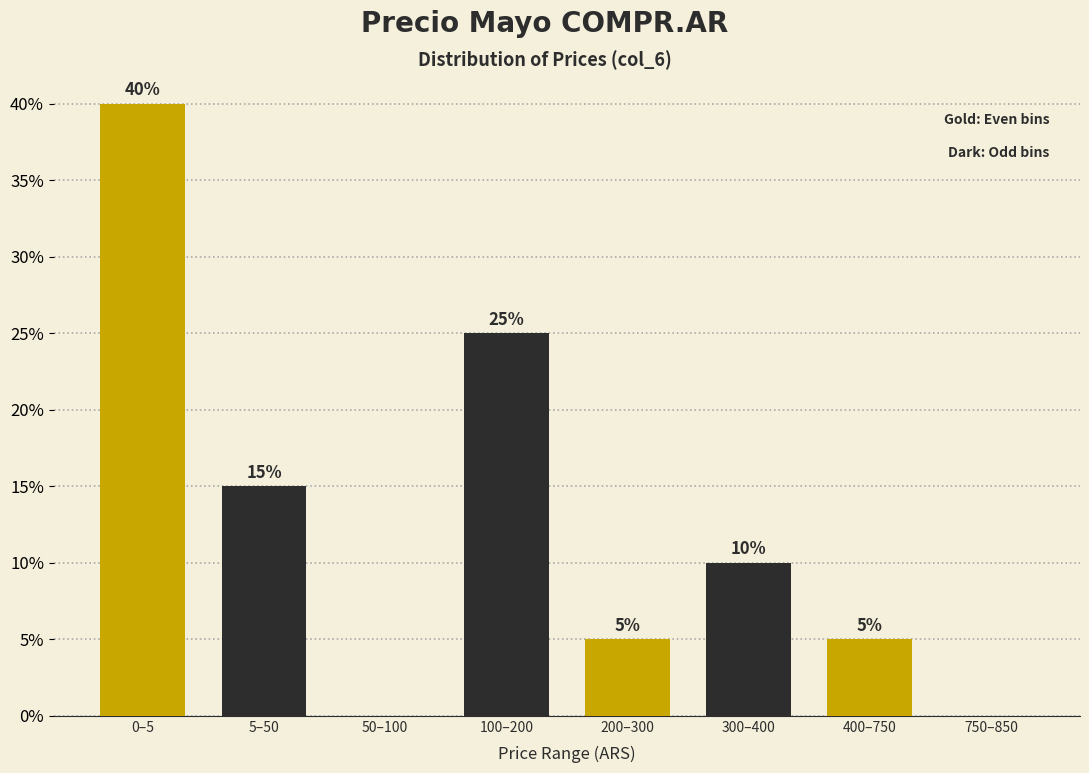

Reading right to left, transcribe all the data shown in this chart.

750–850=0	400–750=5	300–400=10	200–300=5	100–200=25	50–100=0	5–50=15	0–5=40